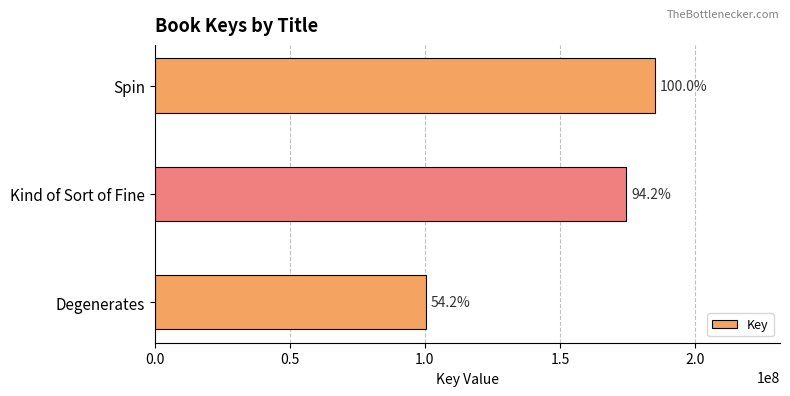

Are the bars horizontal?

Yes